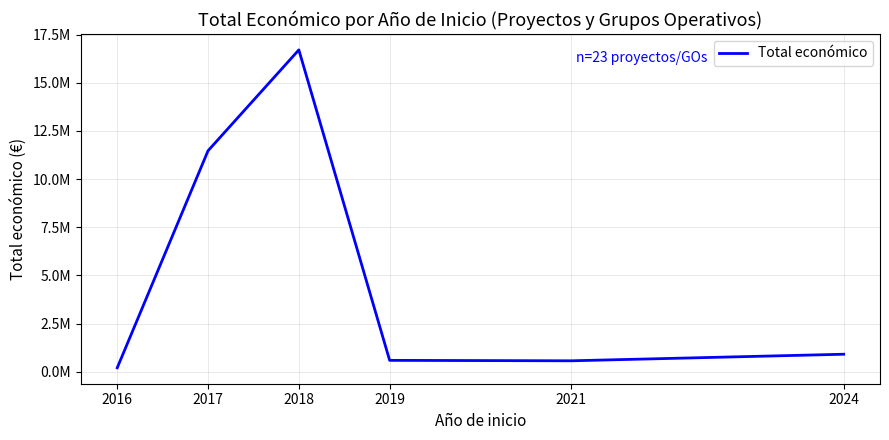

What is the difference between the maximum and minimum values?

16504177